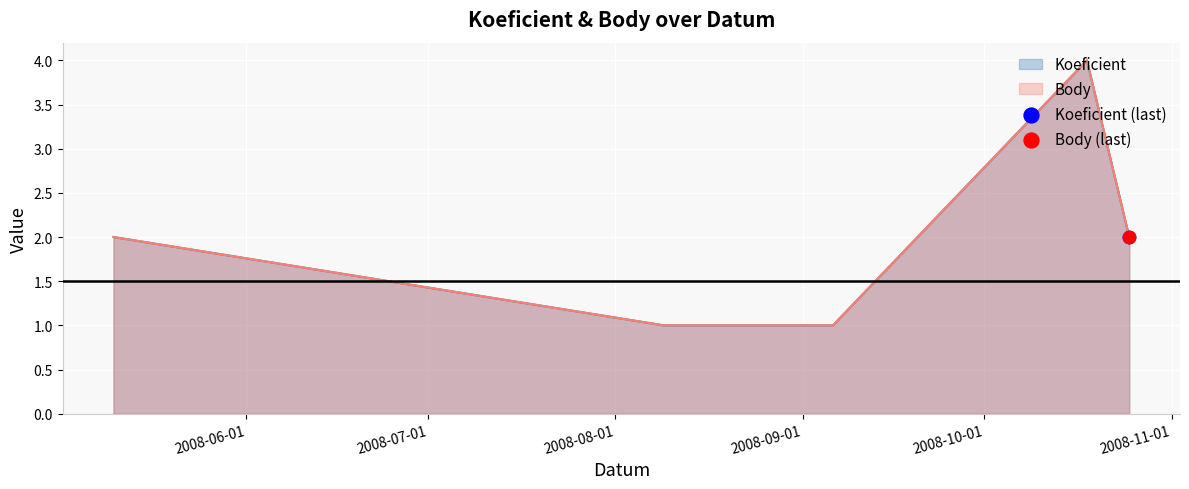

Which series has the largest total across all categories?

Koeficient